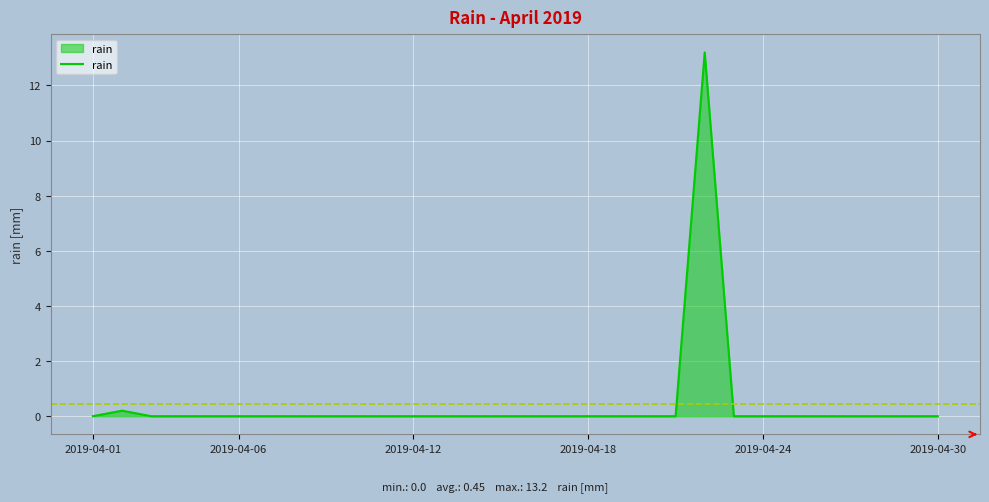

Count the number of data series in this chart.

1